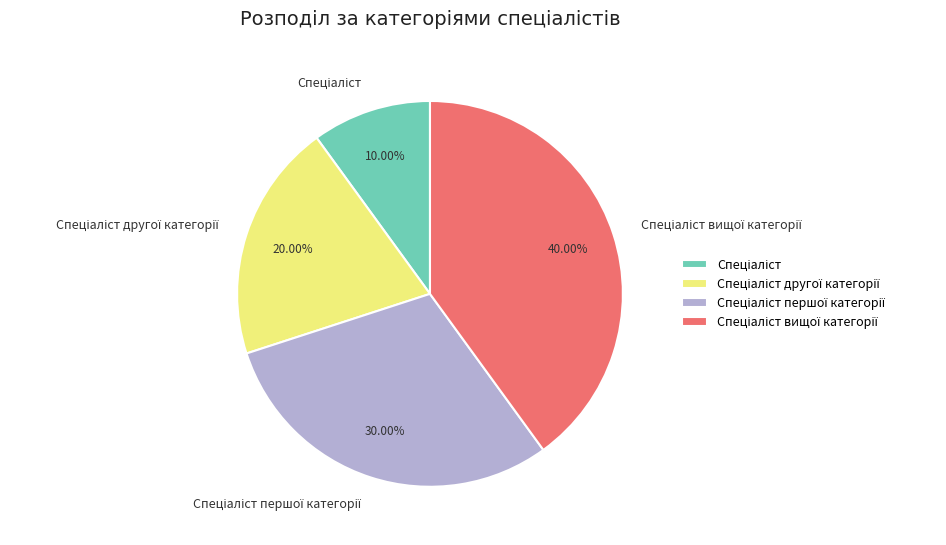

Is there any slice that represents more than half of the pie?

No